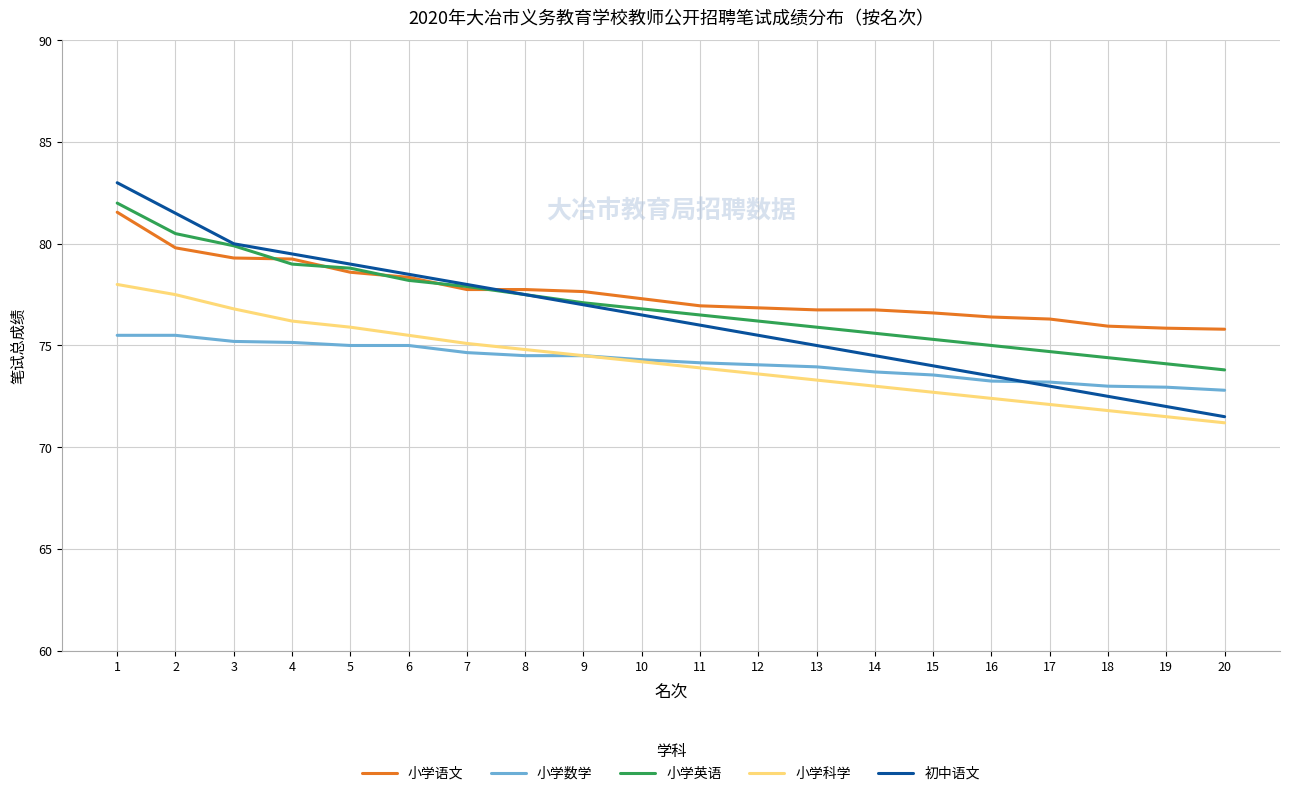

What is the total value across all series at 12?

376.2